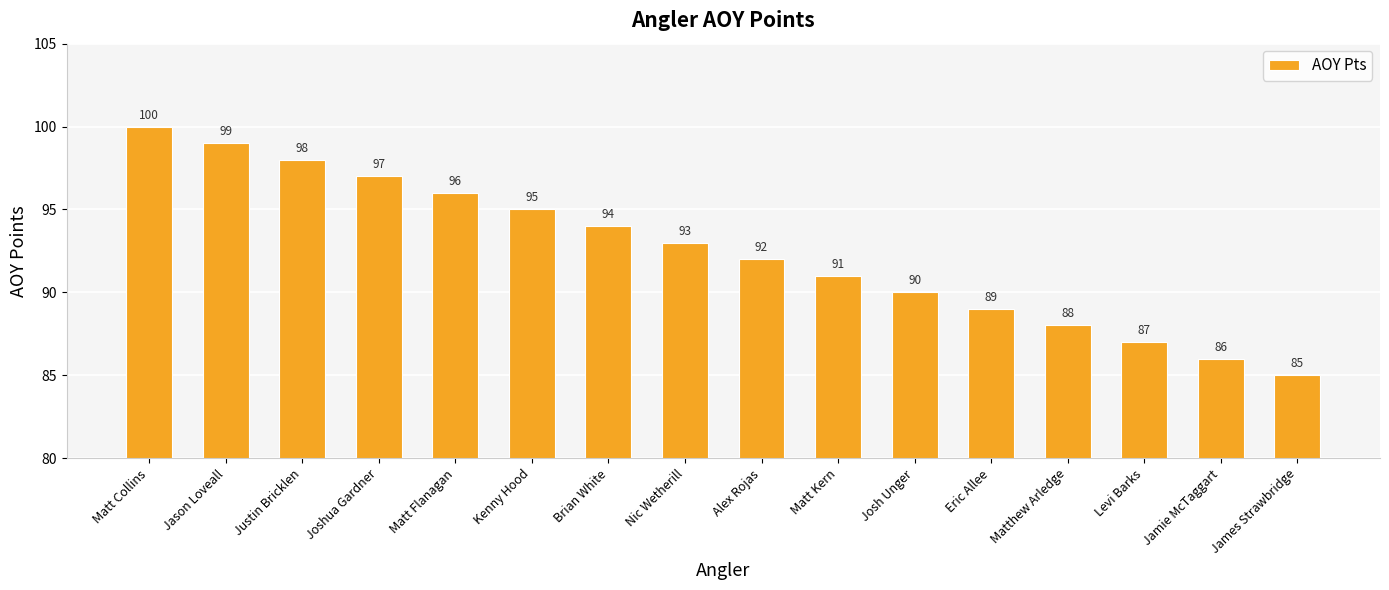

Are the bars horizontal?

No